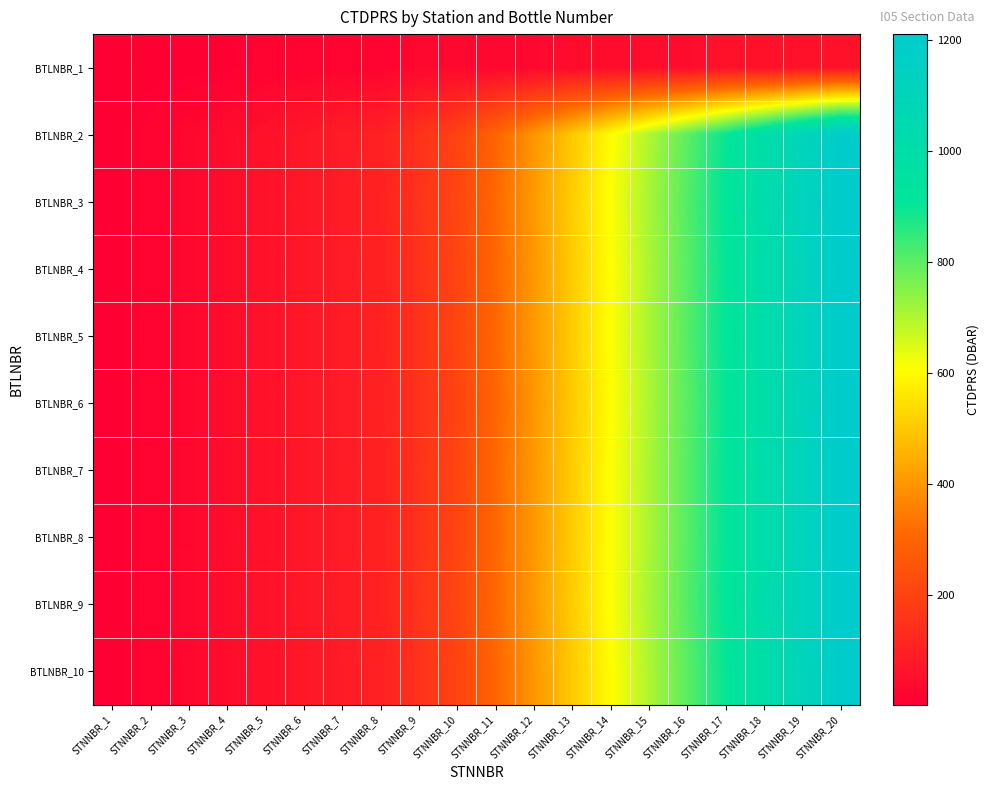

Which label corresponds to the smallest value in the chart?

STNNBR_1